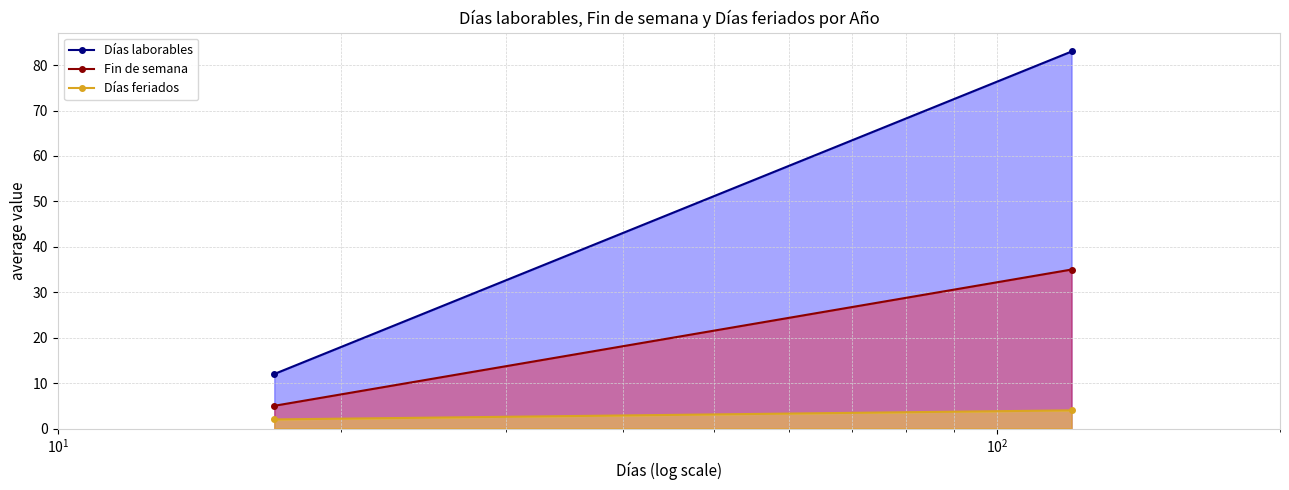

How many lines are shown in the chart?

3